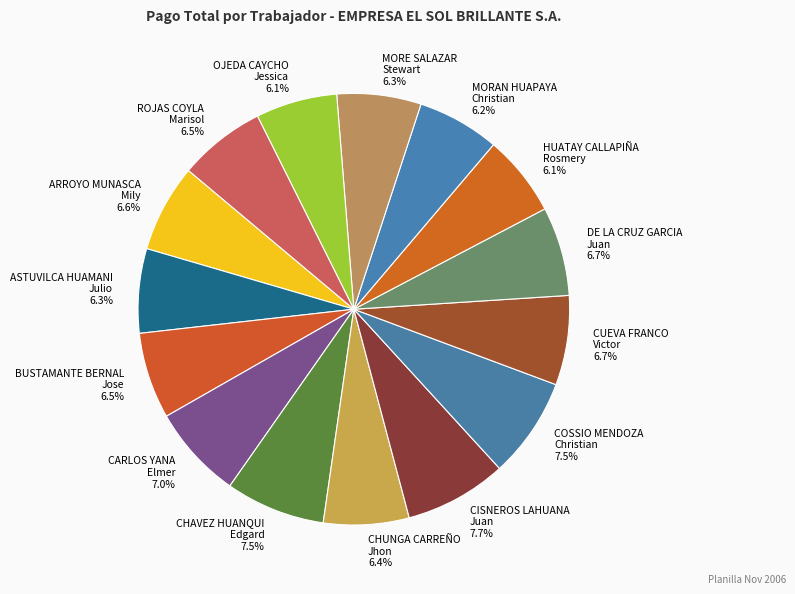

Approximately how many times larger is the value at OJEDA CAYCHO Jessica 6.1% compared to HUATAY CALLAPIÑA Rosmery 6.1%?

1.0